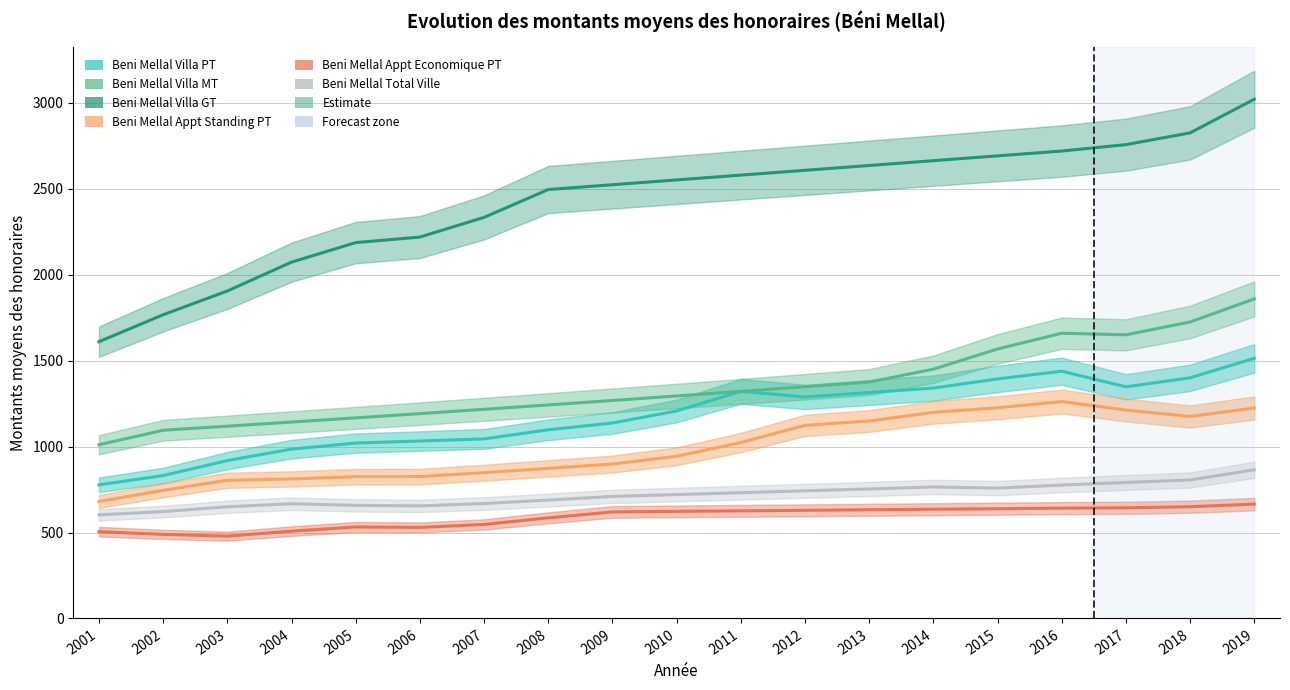

True or false: Beni Mellal Villa PT and Beni Mellal Appt Economique PT cross at least once.

False